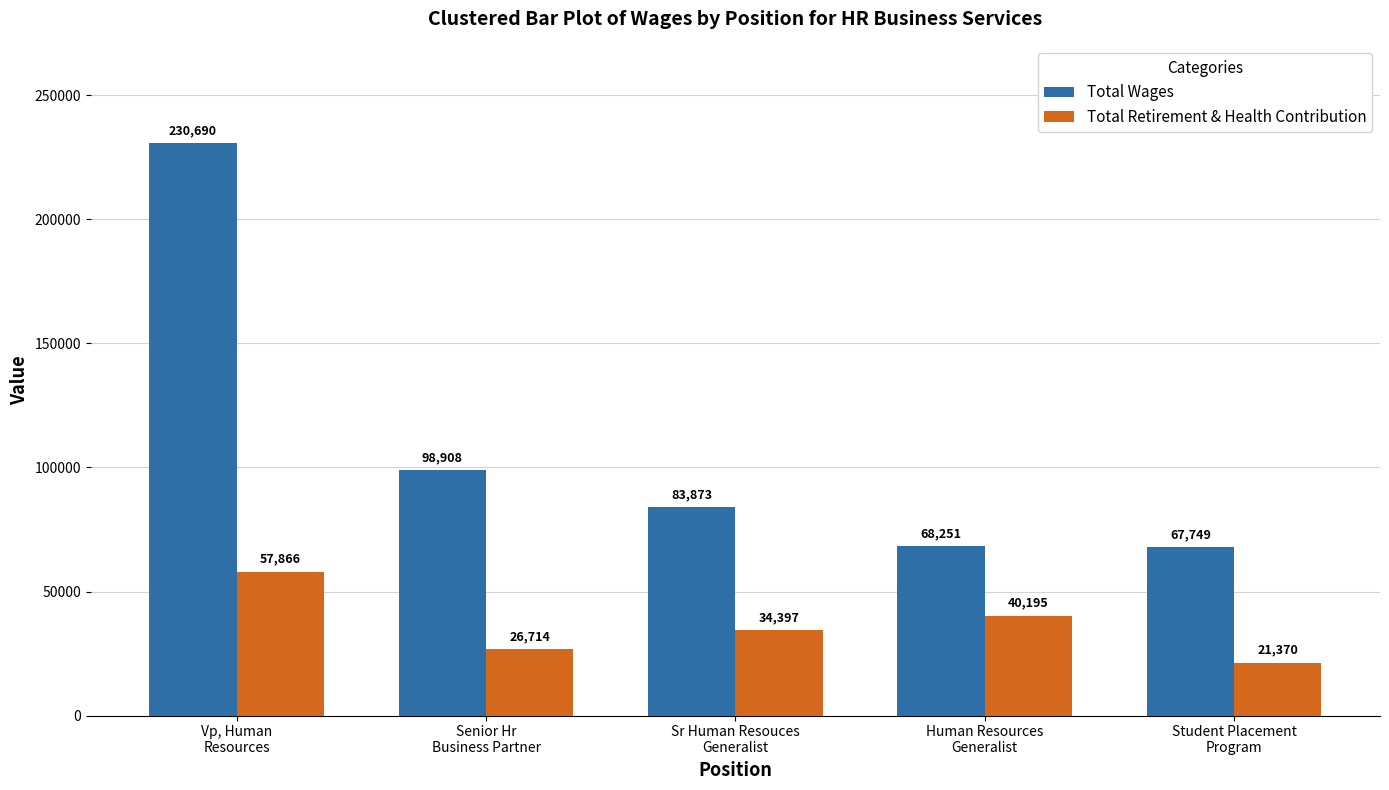

At which category is the sum across all series the highest?

Vp, Human
Resources